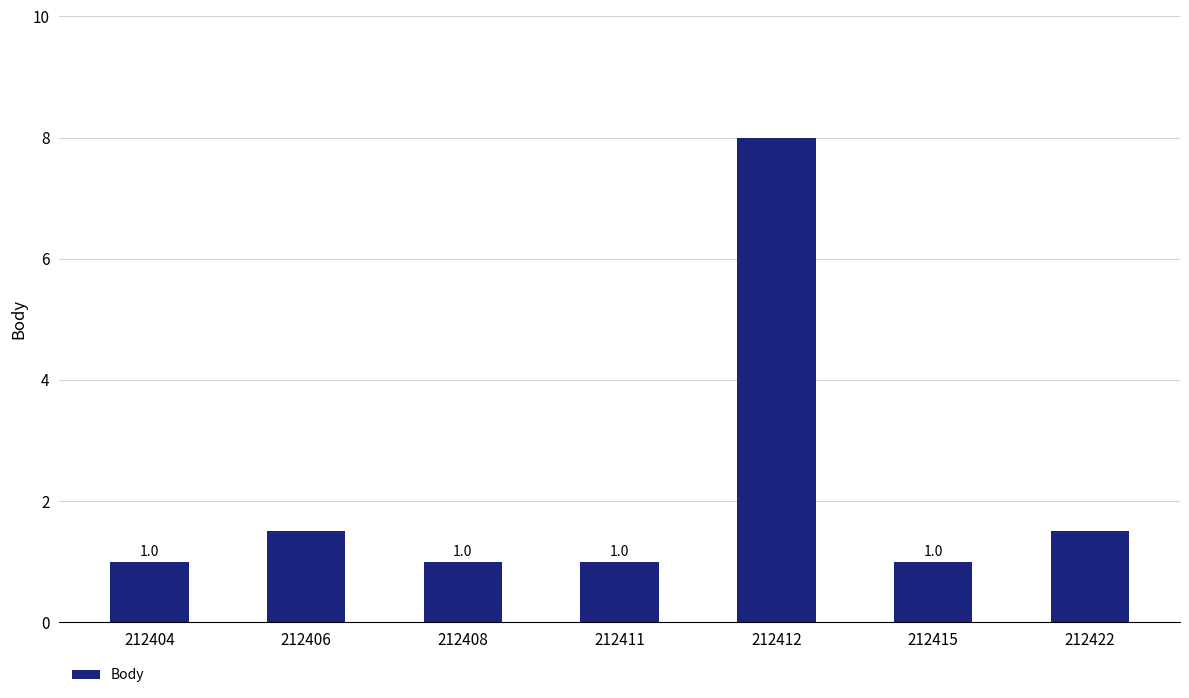

What is the minimum value shown in the chart?

1.0